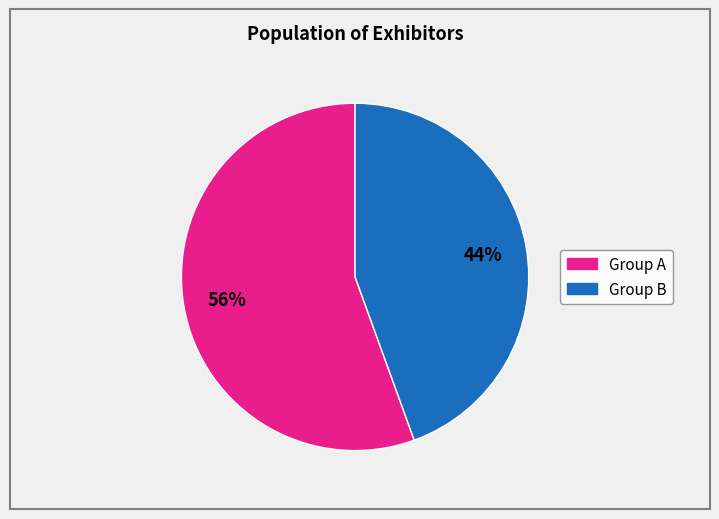

Does any single category account for the majority?

Yes